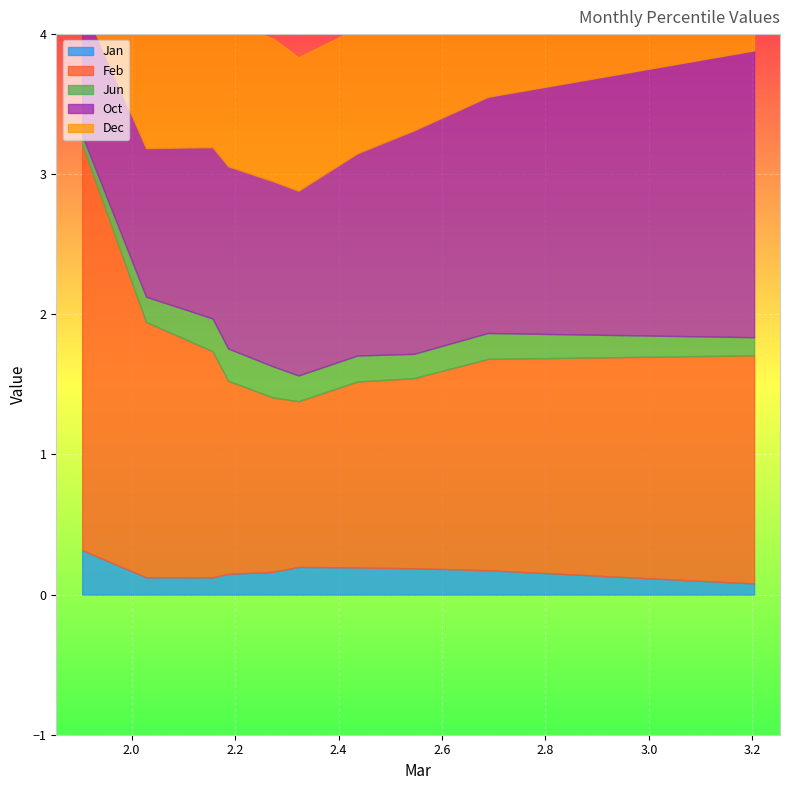

What is the lowest value of the Feb series?

1.2